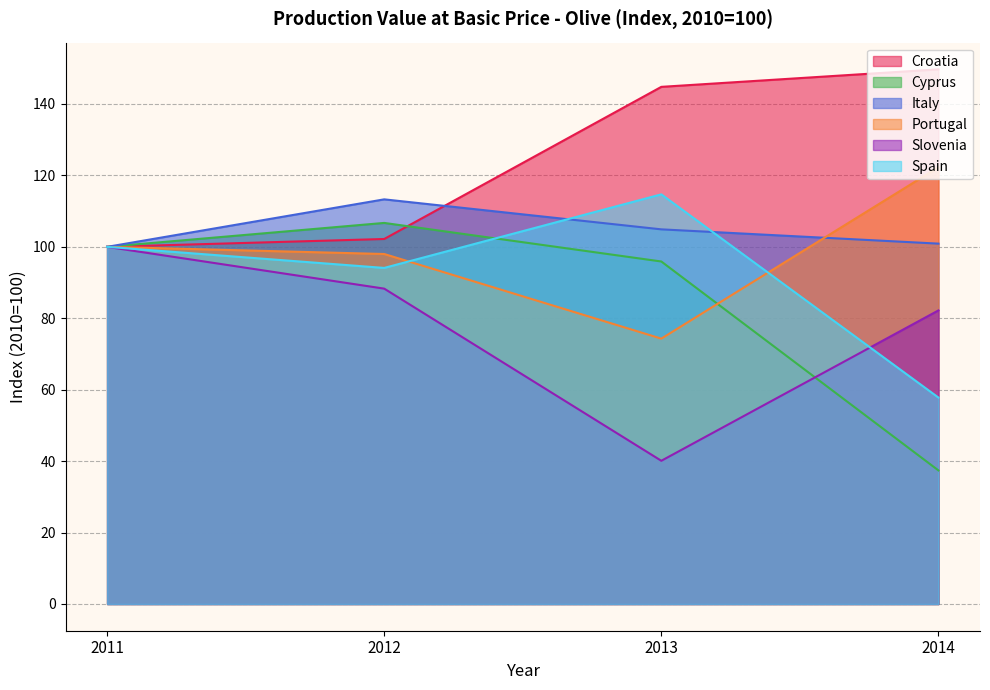

What is the approximate value of Portugal at 2014?

122.3